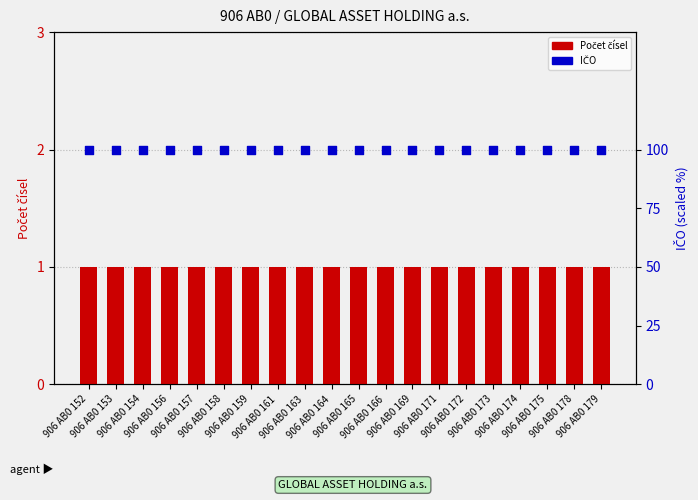

At how many categories does at least one series exceed 10?

20